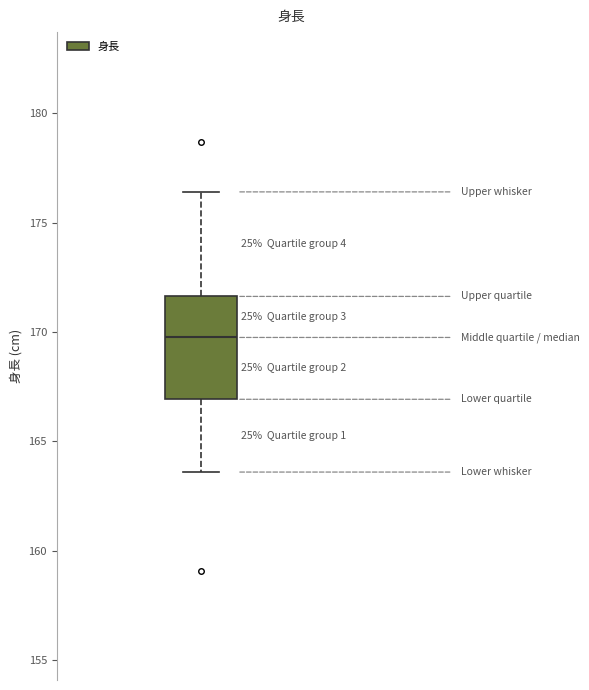

Transcribe this box plot: give where the median line is, the range the box spans, and where the two whiskers end, as read against the y-axis. The values are not printed on the chart, so give them approximately, as read against the axis.

median 170.0, box 167.0 to 171.5, whiskers 163.5 to 176.5